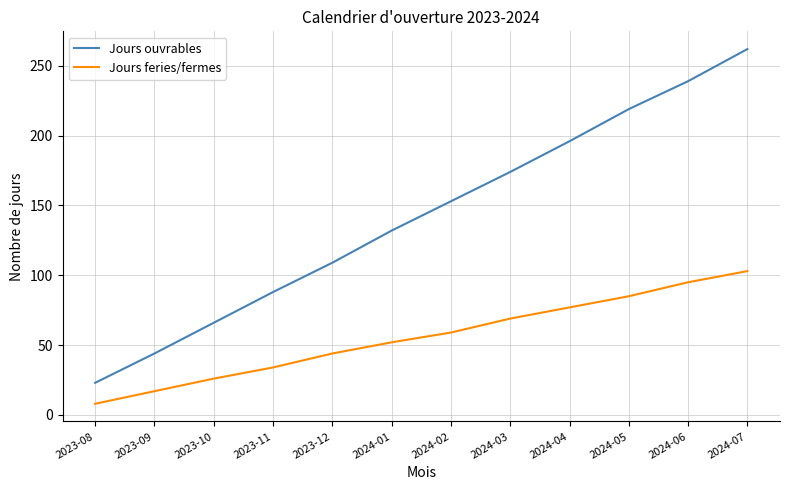

What is the sum of the Jours feries/fermes values at 2024-02 and 2024-04?

136